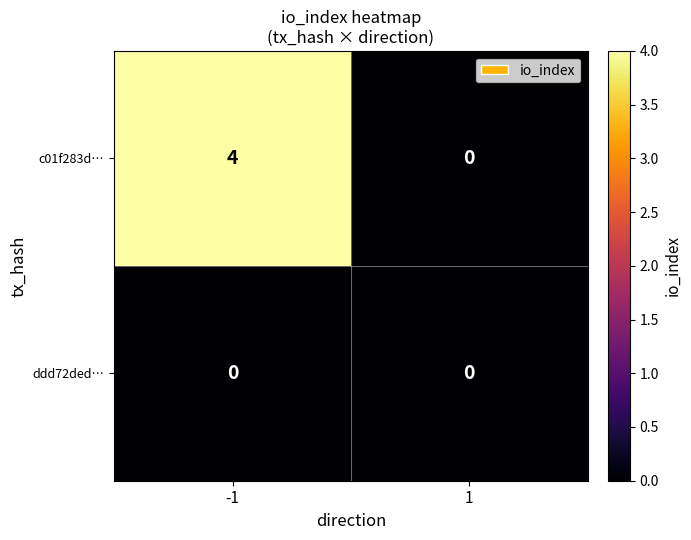

Which series has the largest range (max minus min)?

c01f283d…